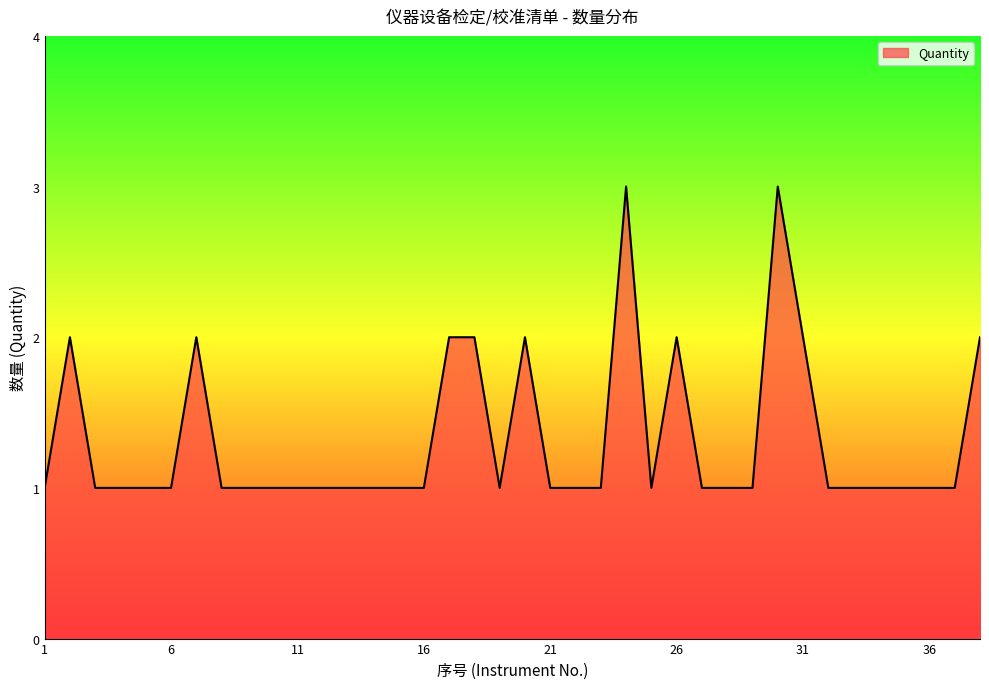

What is the difference between the second highest and second lowest values?

2